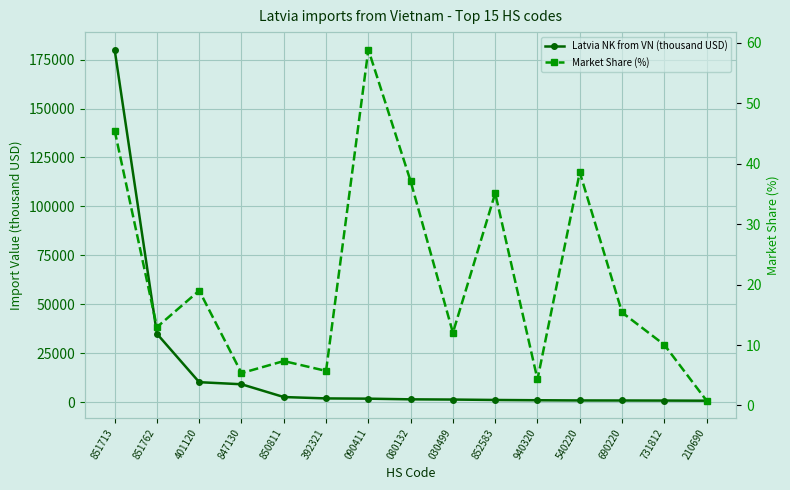

At which label does Market Share (%) first exceed 12?

851713